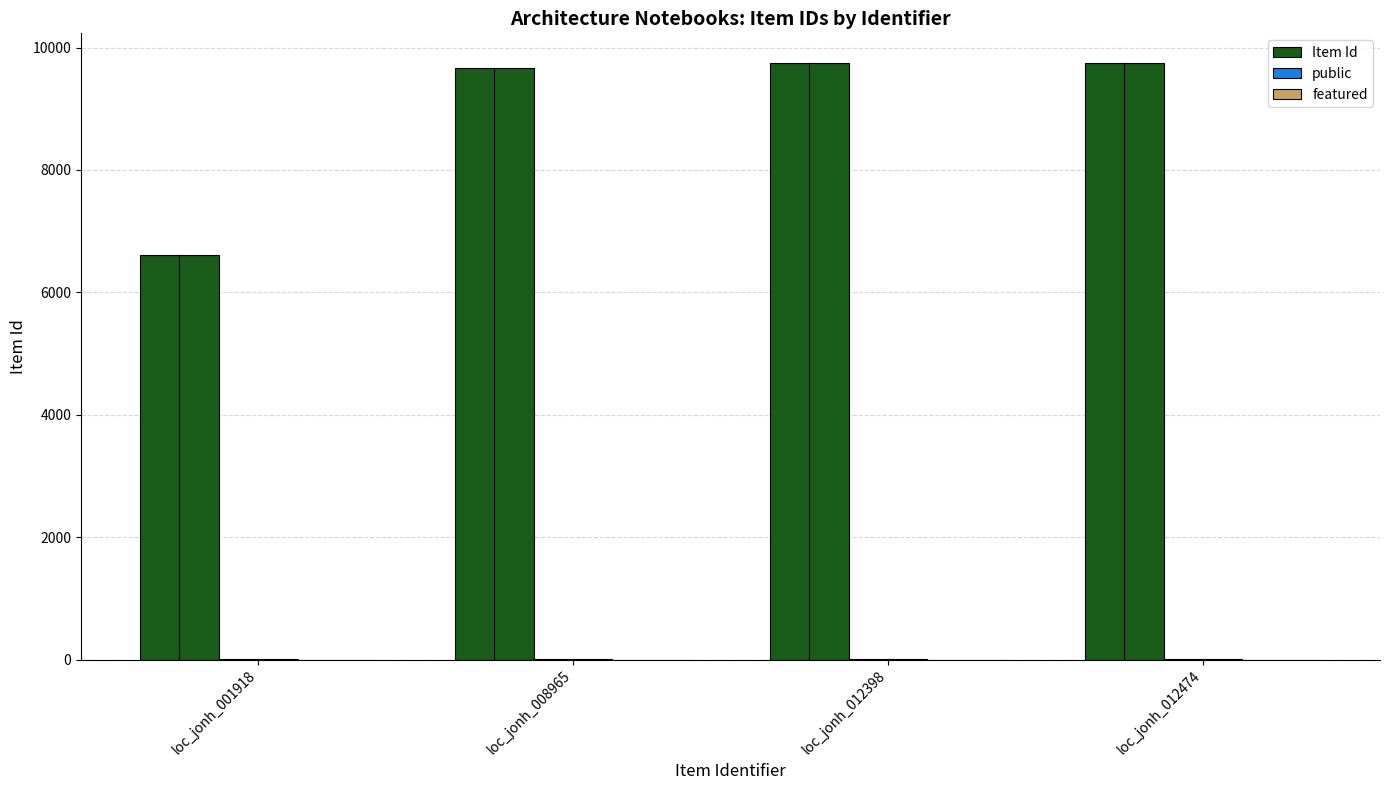

Which series changed the most between loc_jonh_001918 and loc_jonh_008965?

Item Id